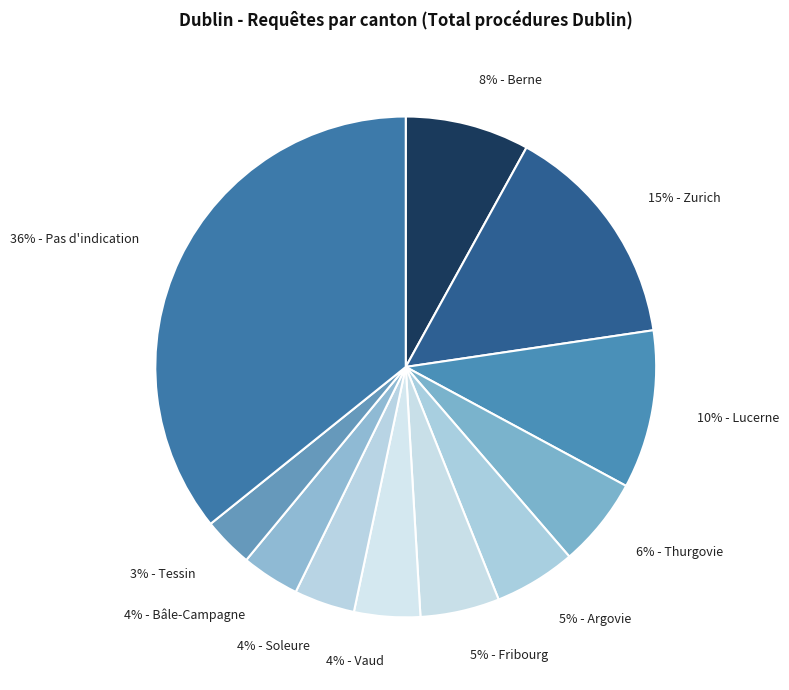

True or false: 6% - Thurgovie accounts for 6% of the total.

True